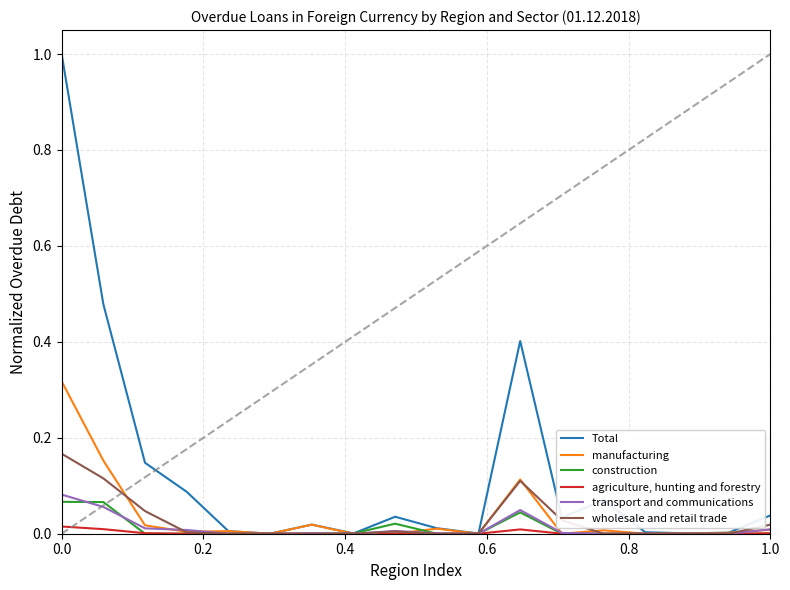

Which series has the largest total across all categories?

Total